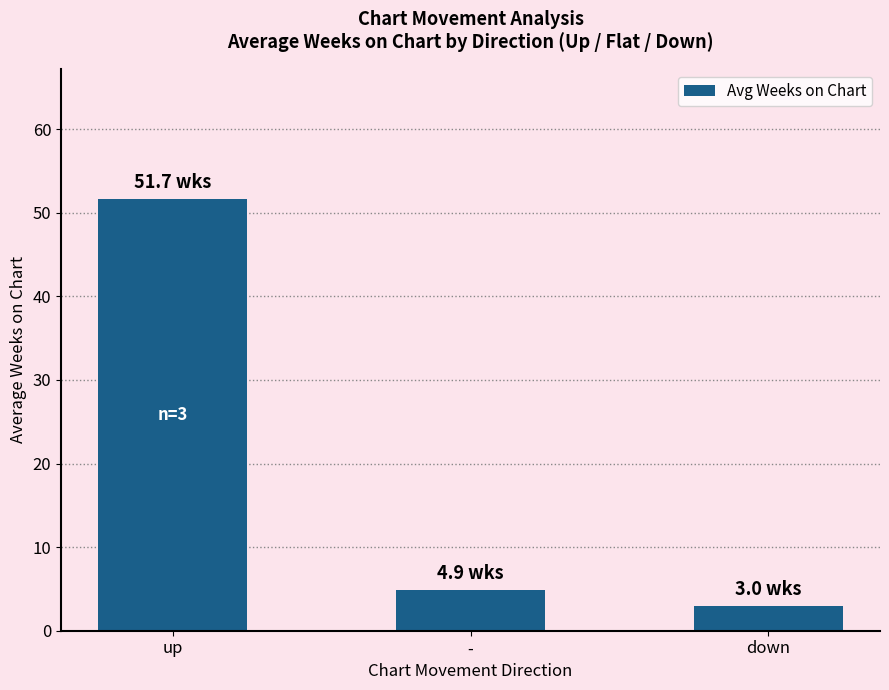

What is the label of the 3rd bar from the right?

up